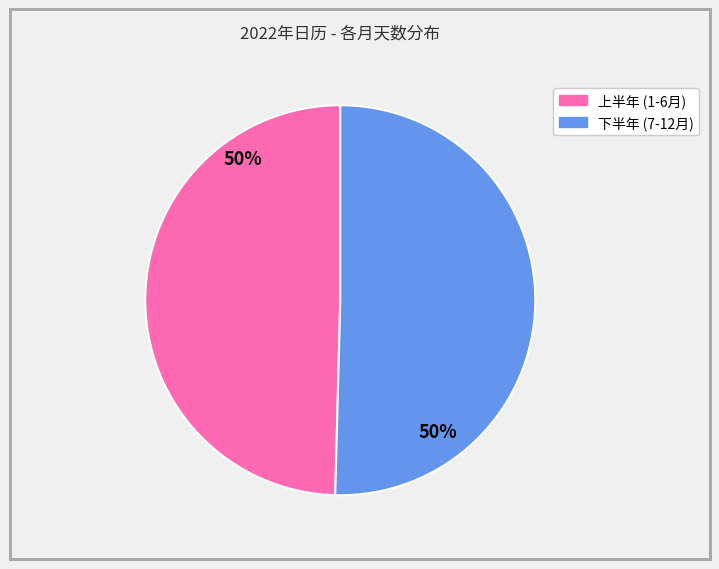

Is there any slice that represents more than half of the pie?

Yes